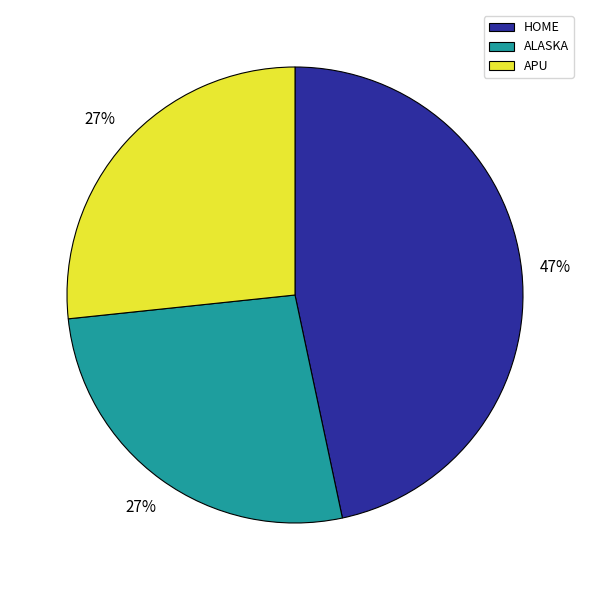

Does any single category account for the majority?

No